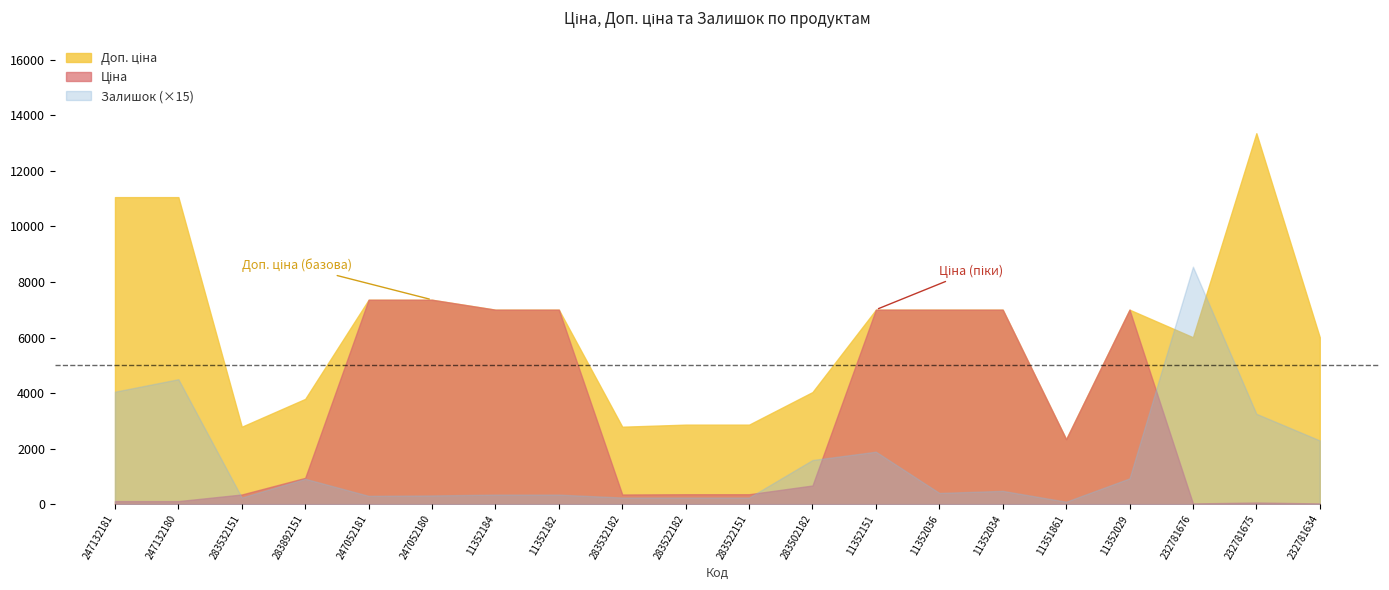

Is the value of Ціна at 247052181 greater than the value of Залишок at 11352182?

Yes